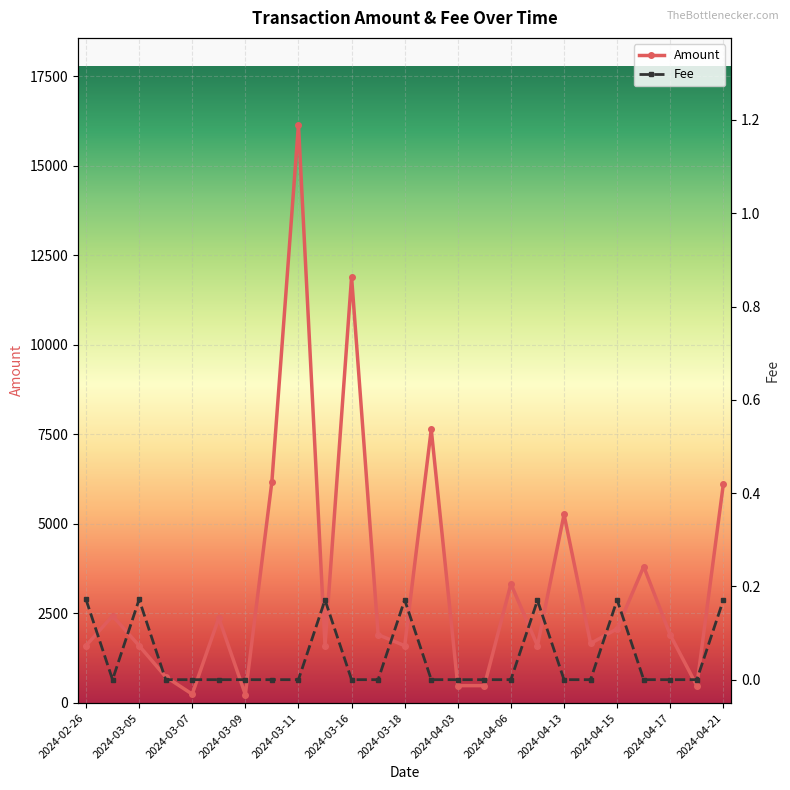

The Amount series shows 6121.0 at 2024-04-21. True or false?

True